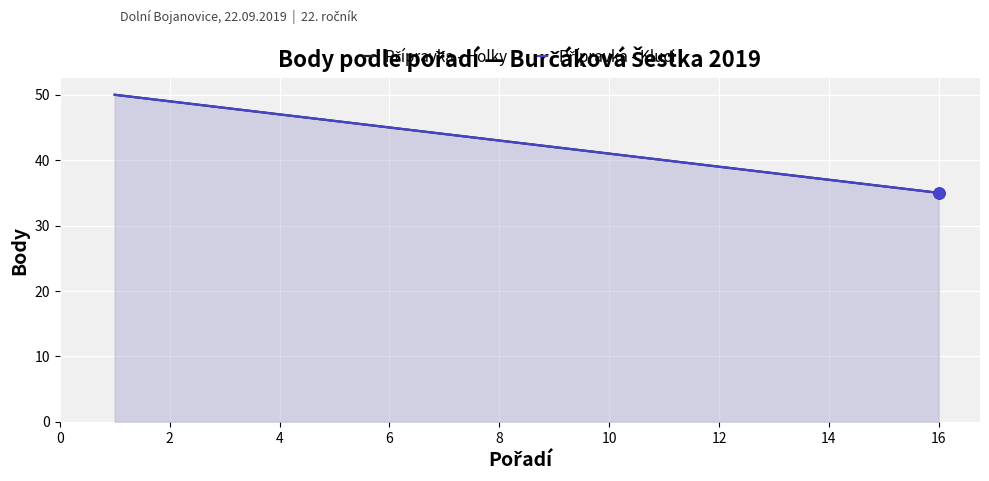

Reading left to right, extract all data points from this chart.

Přípravka - Holky: 50	49	48	47	46	45	44	43	42	41	40	39	38	37	36	35
Přípravka - Kluci: 50	49	48	47	46	45	44	43	42	41	40	39	38	37	36	35